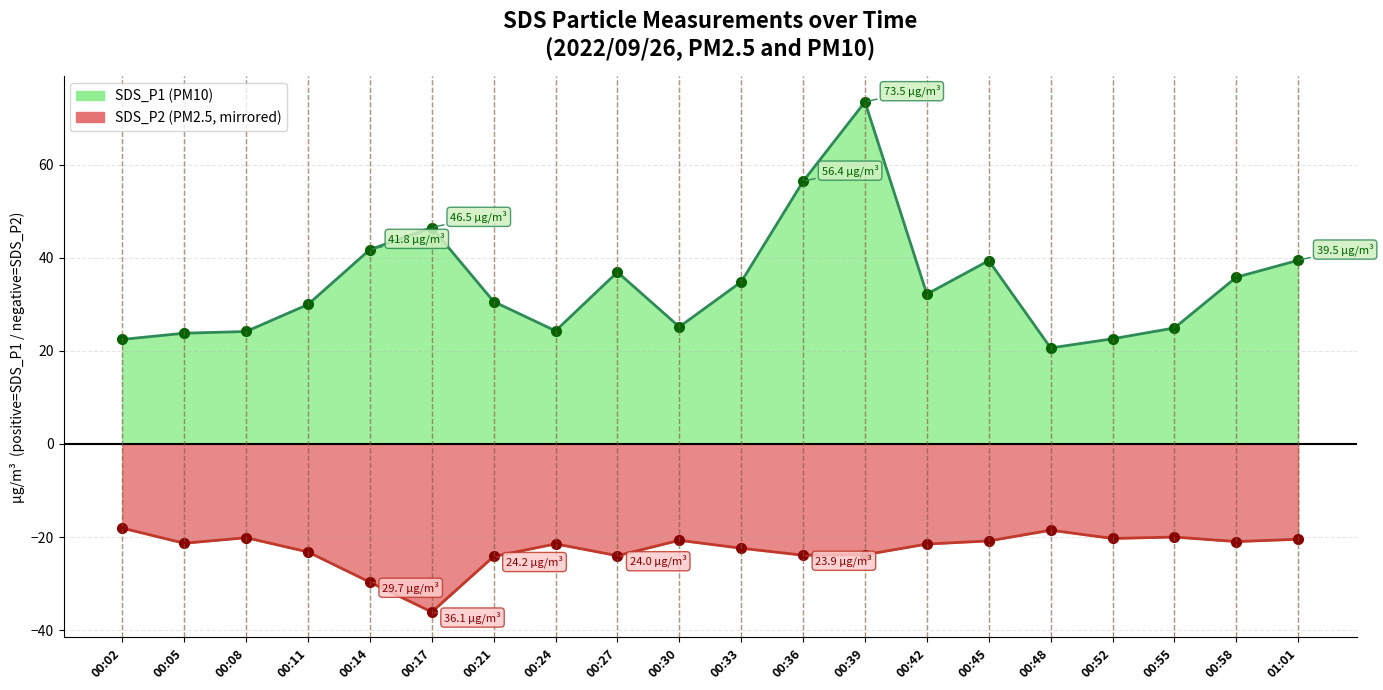

Is the value of SDS_P1 at 00:42 greater than the value of SDS_P2 at 00:39?

Yes